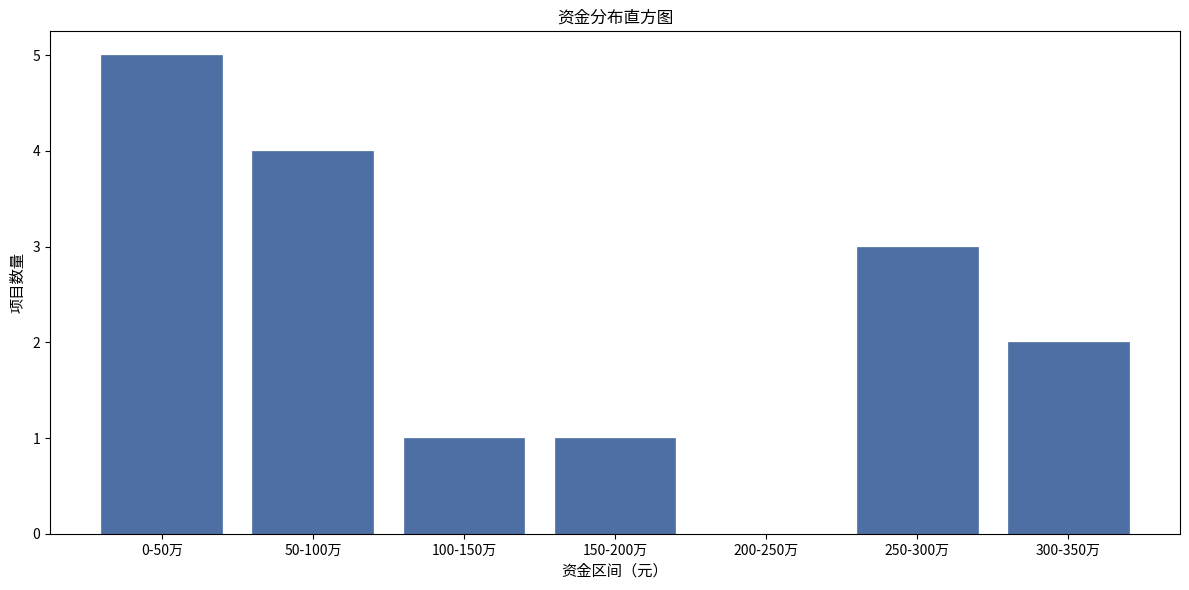

Reading right to left, list all the values displayed in this chart.

300-350万=2	250-300万=3	200-250万=0	150-200万=1	100-150万=1	50-100万=4	0-50万=5